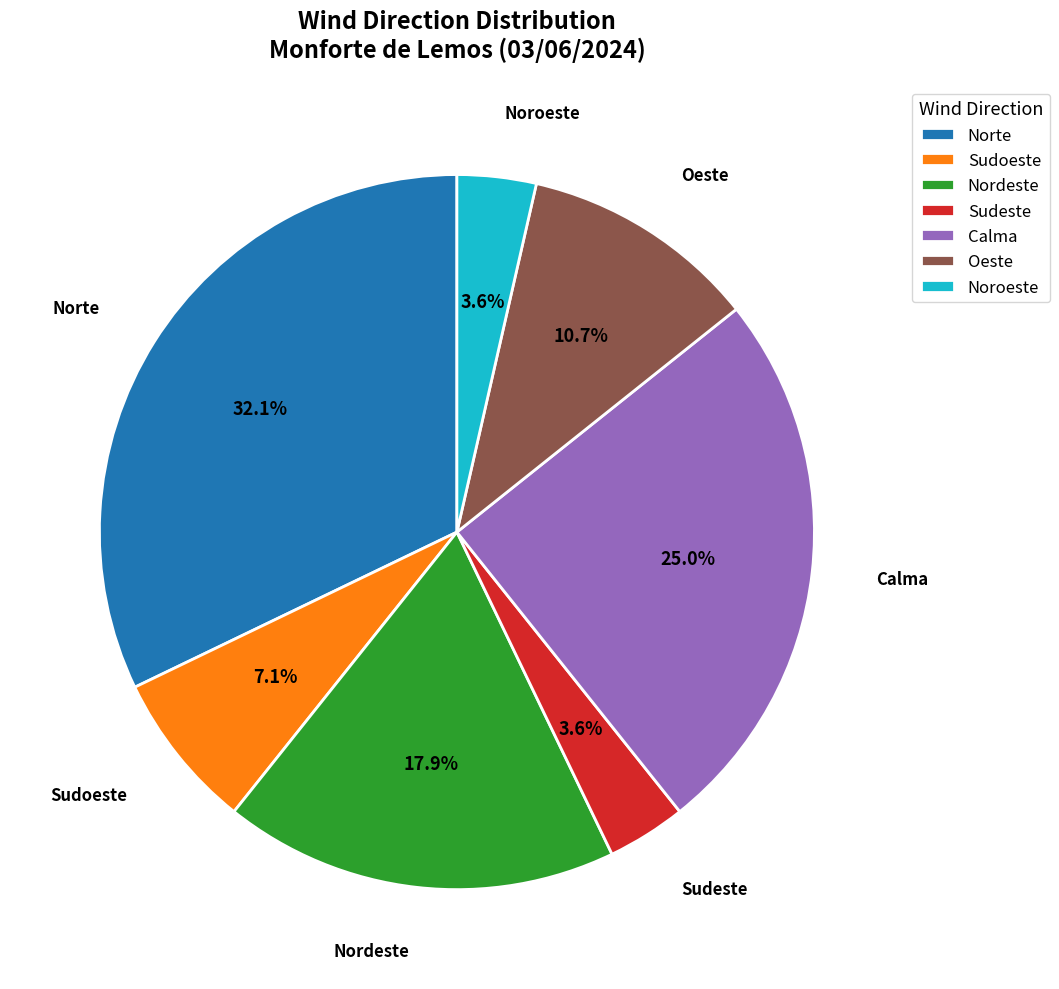

Do Sudeste and Sudoeste together represent more than half of the pie?

No